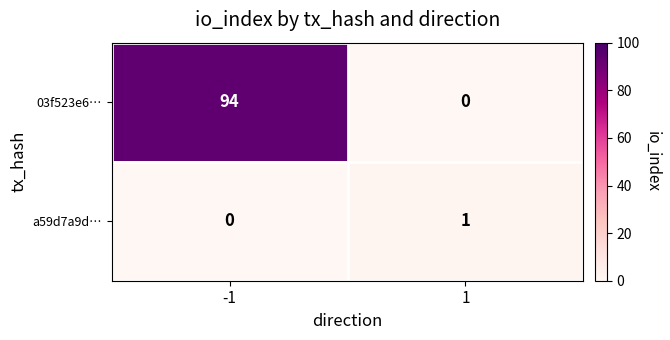

What is the difference between the highest and lowest values at -1?

94